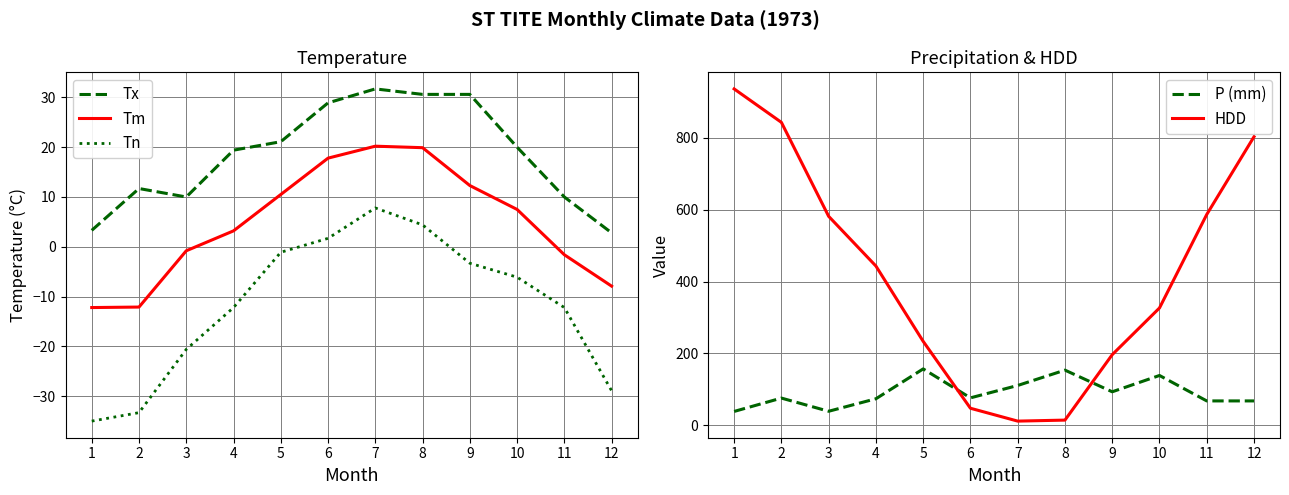

Reading right to left, list all the values displayed in this chart.

Tx: 2.8	10.0	20.0	30.6	30.6	31.7	28.9	21.1	19.4	10.0	11.7	3.3
Tm: -7.9	-1.6	7.5	12.3	19.9	20.2	17.8	10.5	3.2	-0.8	-12.1	-12.2
Tn: -28.9	-12.2	-6.1	-3.3	4.4	7.8	1.7	-1.1	-12.2	-20.6	-33.3	-35.0
P (mm): 67.9	67.9	138.7	93.3	153.6	110.9	76.4	157.0	73.9	39.1	75.8	38.6
HDD: 803.2	586.8	326.6	196.6	14.5	11.7	47.5	233.7	443.3	581.7	843.2	936.3